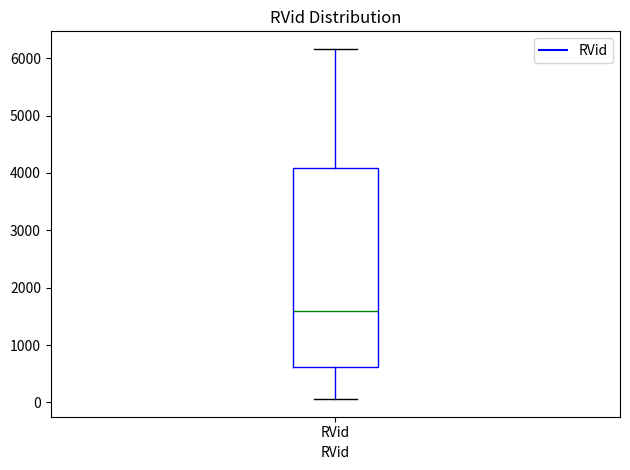

Where does the lower whisker of the box for RVid end on the y-axis? The values are not printed on the chart, so give them approximately, as read against the axis.

100